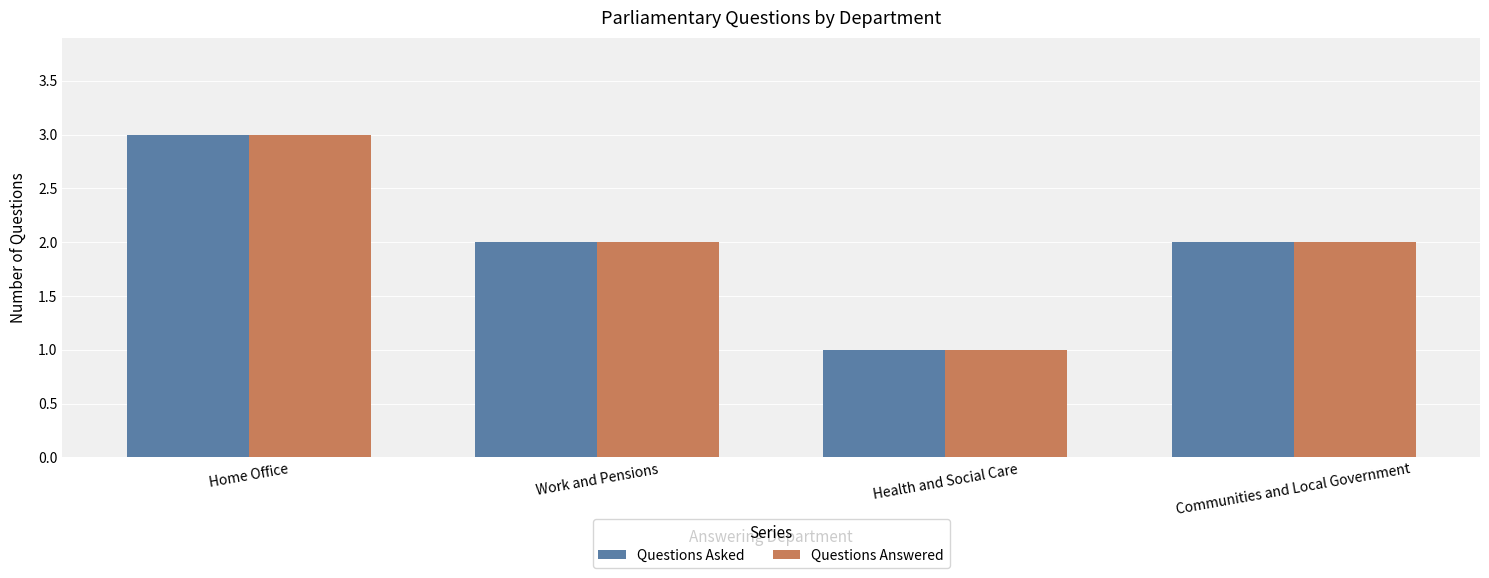

What is the label of the 4th bar from the right?

Home Office